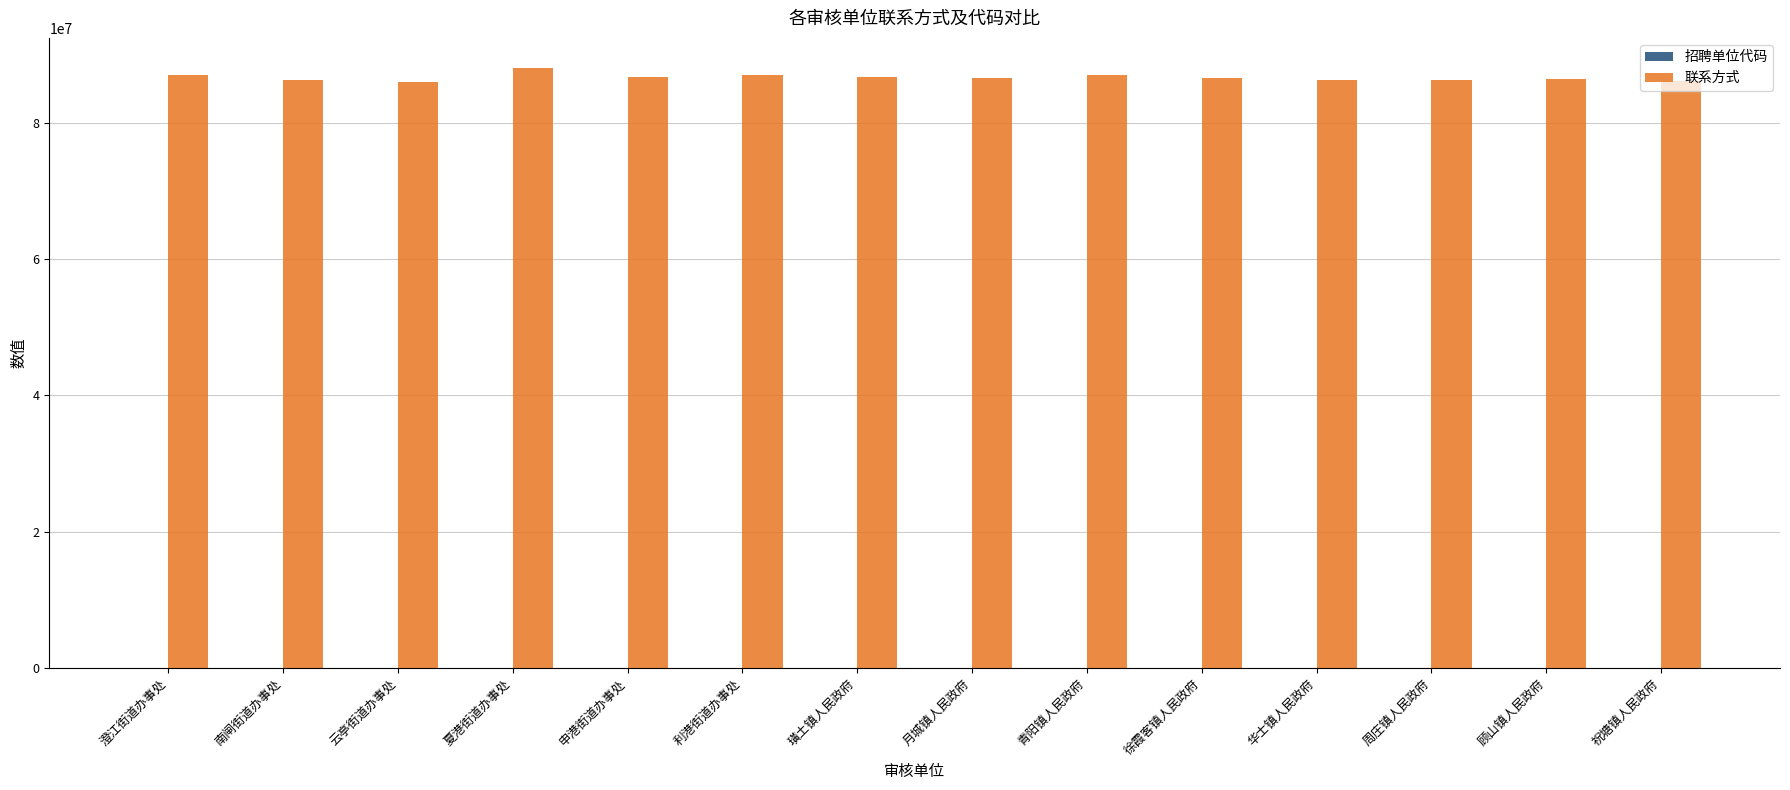

Is it true that 联系方式 equals 56402010 at 利港街道办事处?

False